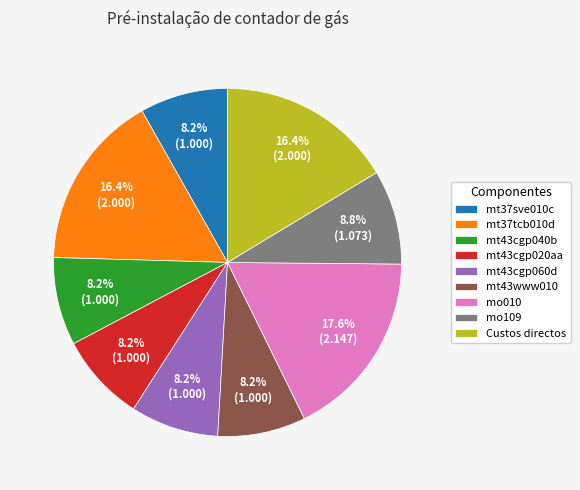

Does any single category account for the majority?

No